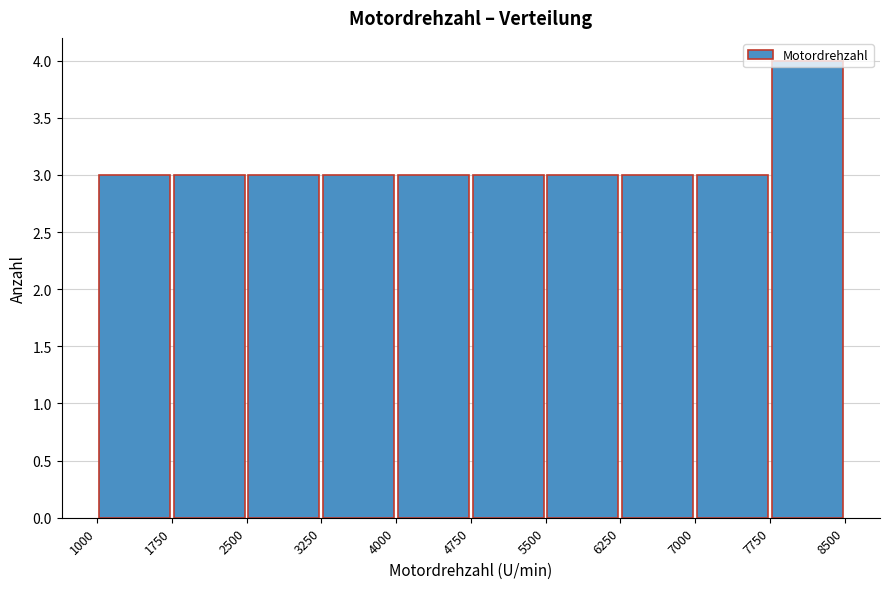

Over which range of the x-axis is the bar tallest?

7750 to 8500